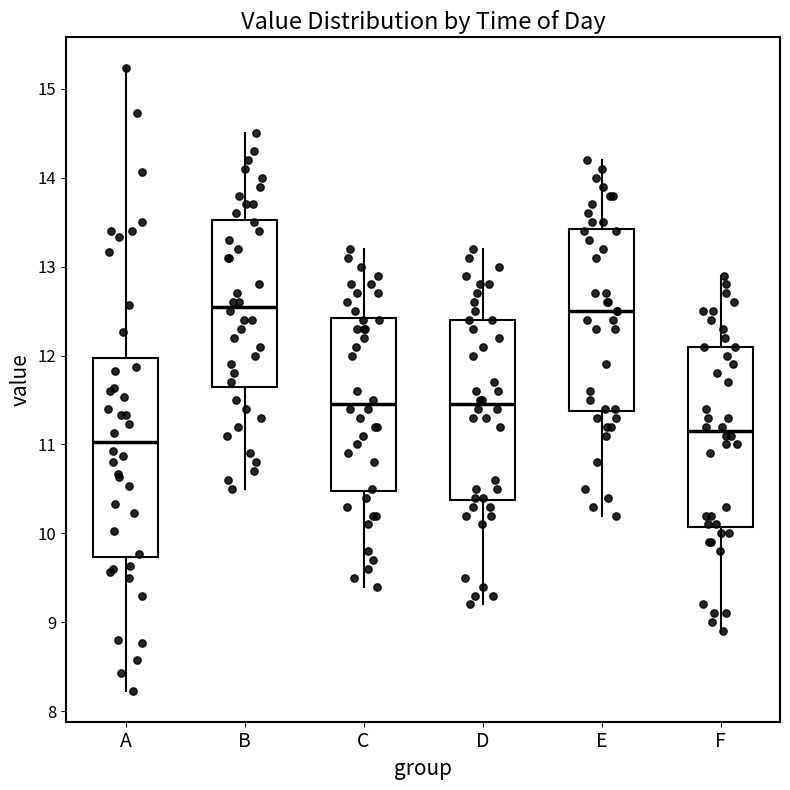

Which box's median line is the lowest?

A